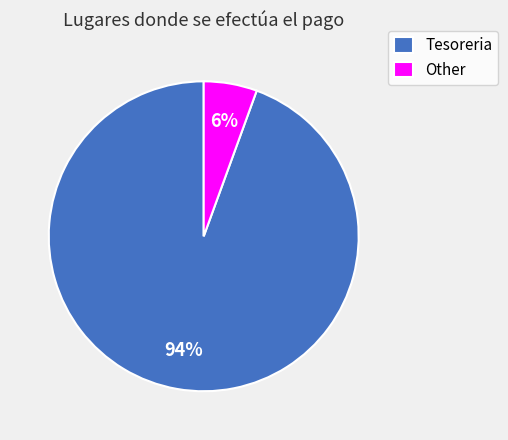

What is the largest slice in the pie chart?

Tesoreria